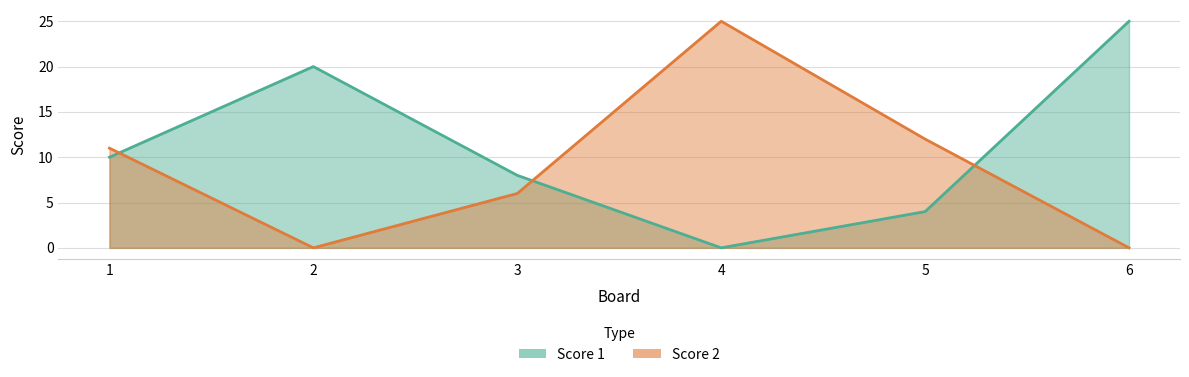

Where is Score 2 nearest to the value 12?

5